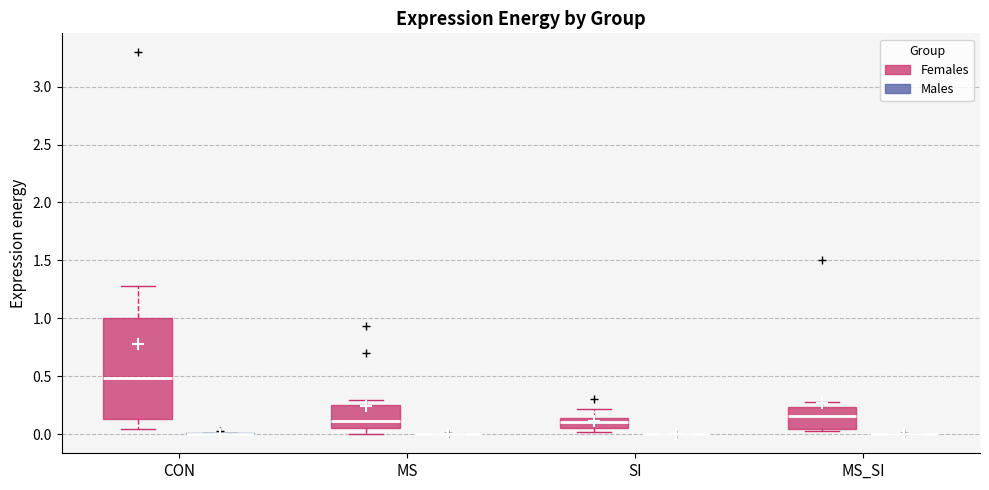

Where does the median line of the box for SI (Females) sit on the y-axis? The values are not printed on the chart, so give them approximately, as read against the axis.

0.10